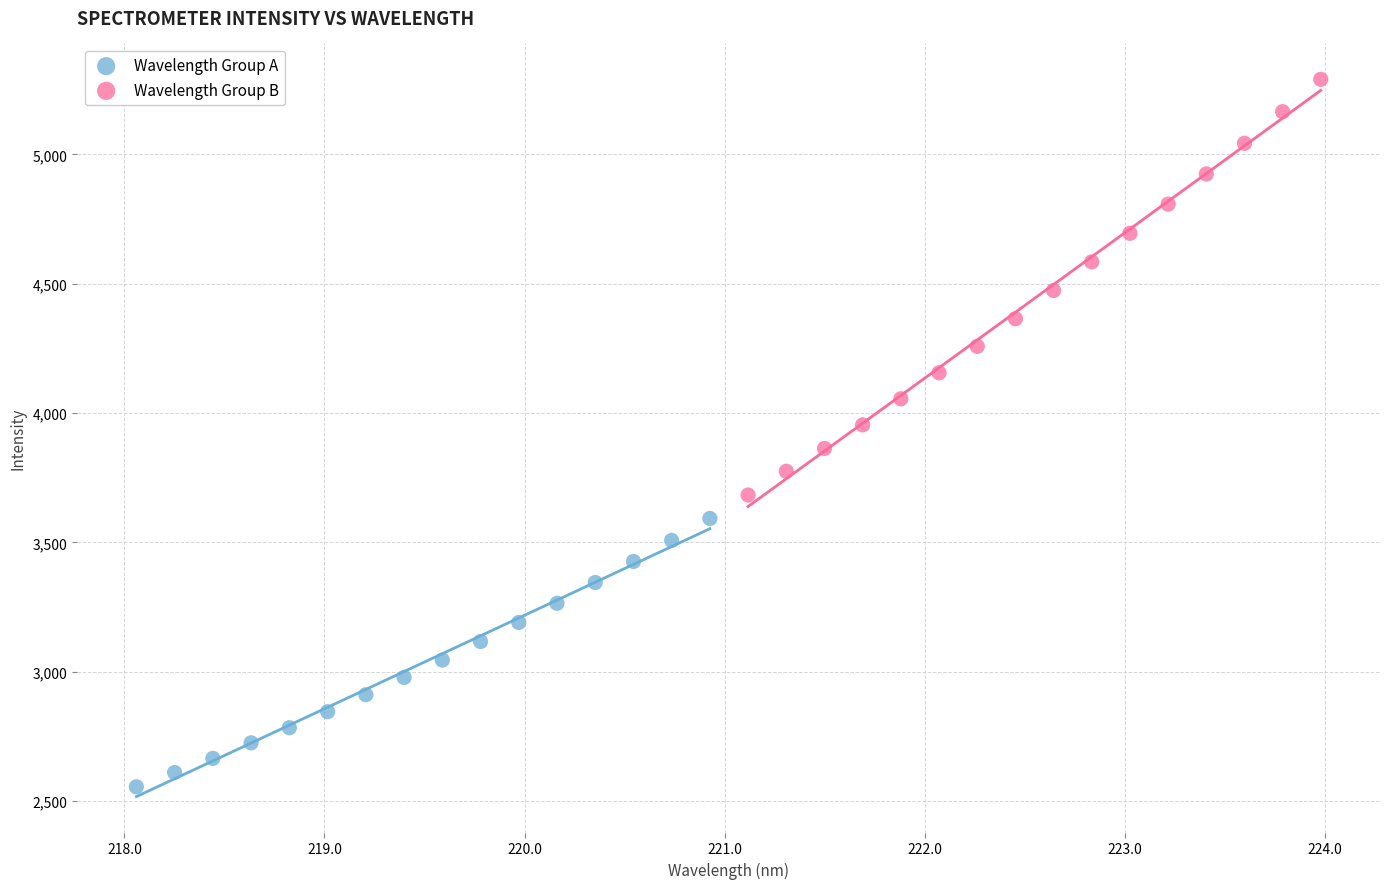

What are all the series names shown in the legend?

Wavelength Group A, Wavelength Group B